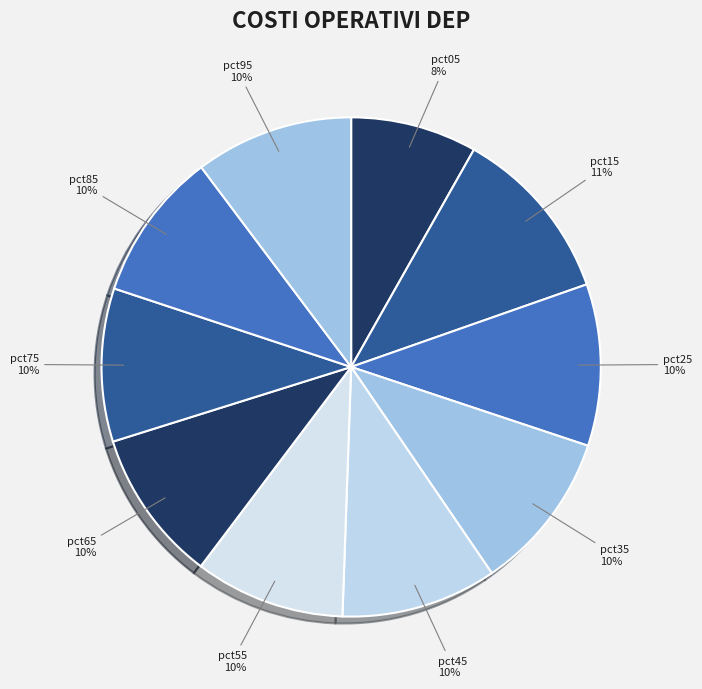

Does pct55 account for over 50% of the chart?

No